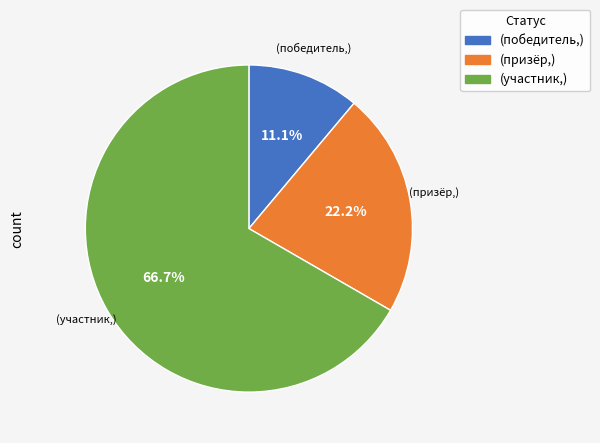

Is there any slice that represents more than half of the pie?

Yes